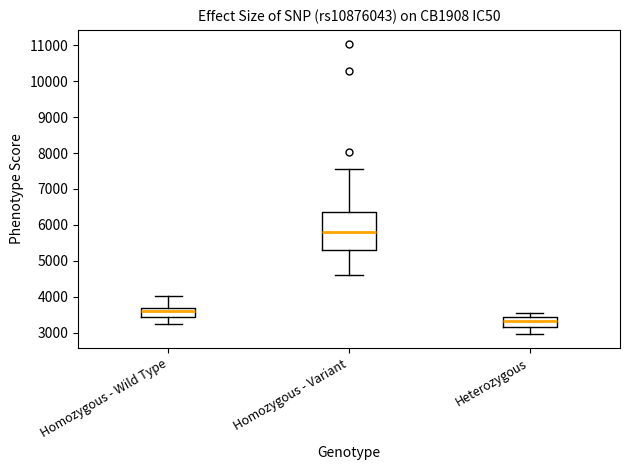

Where is the upper edge of the box for Homozygous - Variant on the y-axis? The values are not printed on the chart, so give them approximately, as read against the axis.

6300